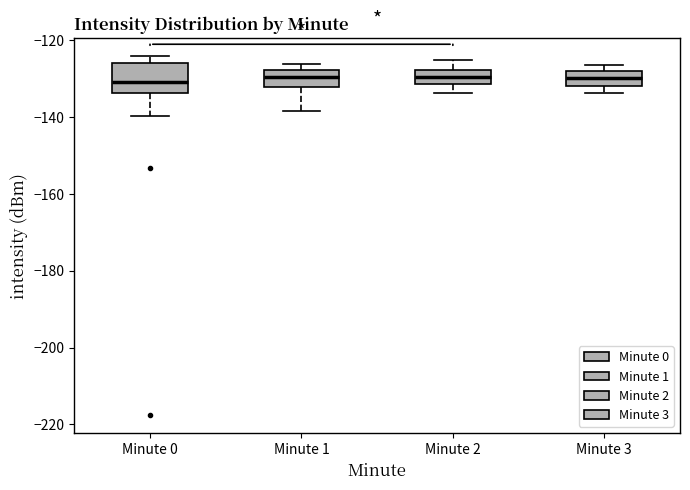

Which box is the tallest, from its lower edge to its upper edge?

Minute 0